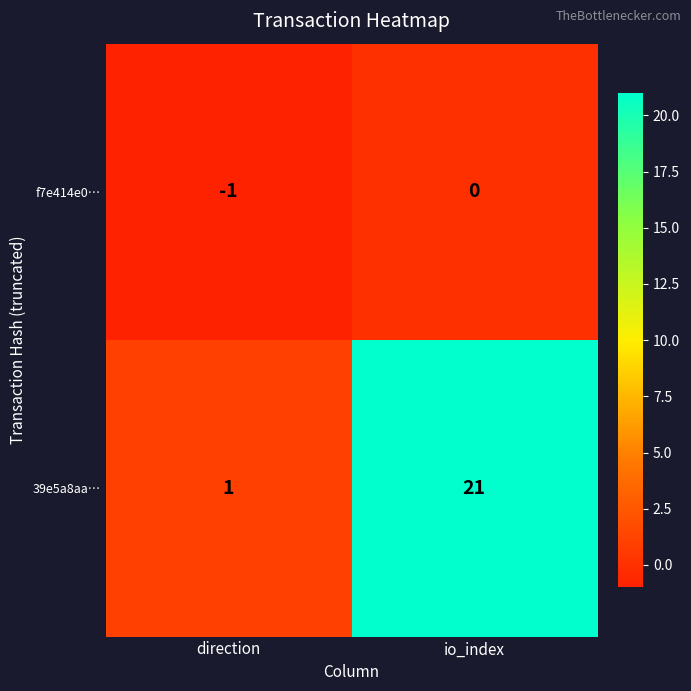

What is the greatest value displayed?

21